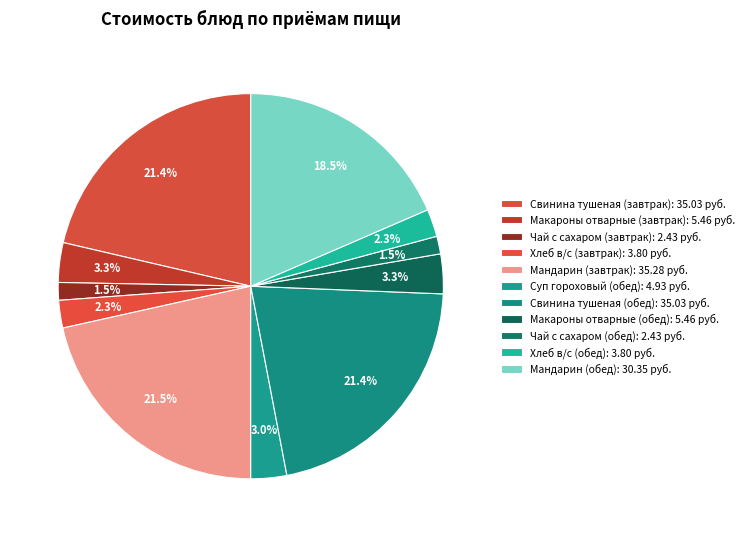

Which slice is the smallest?

Чай с сахаром (завтрак)